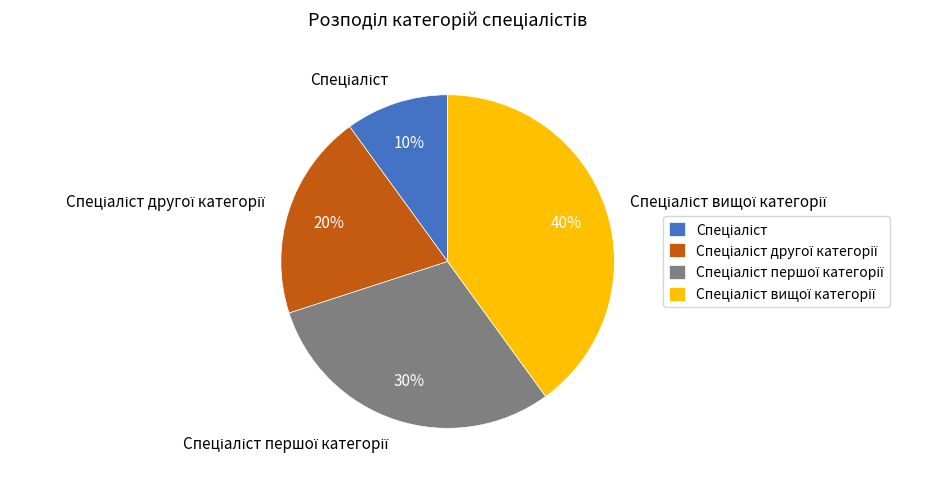

To the nearest percent, what is the average slice percentage?

25%